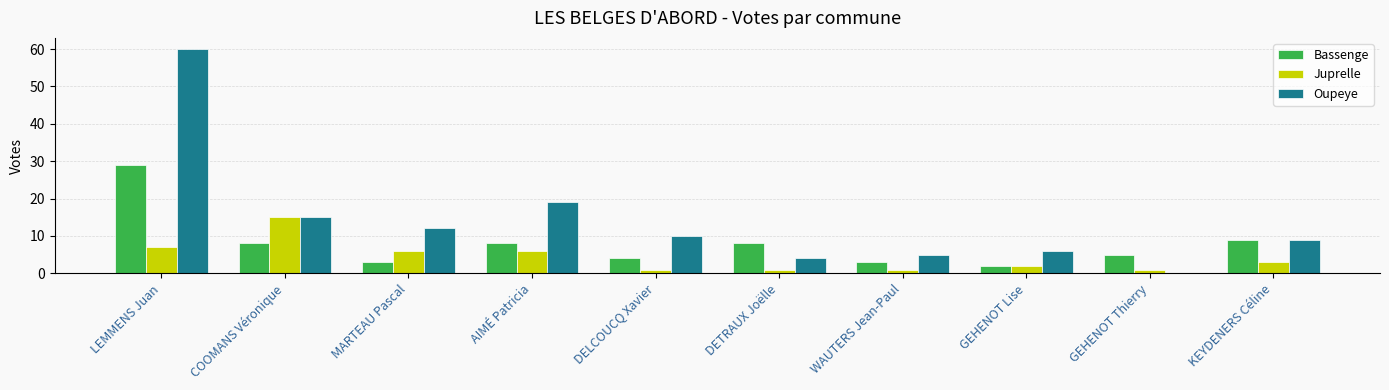

What is the approximate value of Bassenge at LEMMENS Juan, to the nearest 5?

30